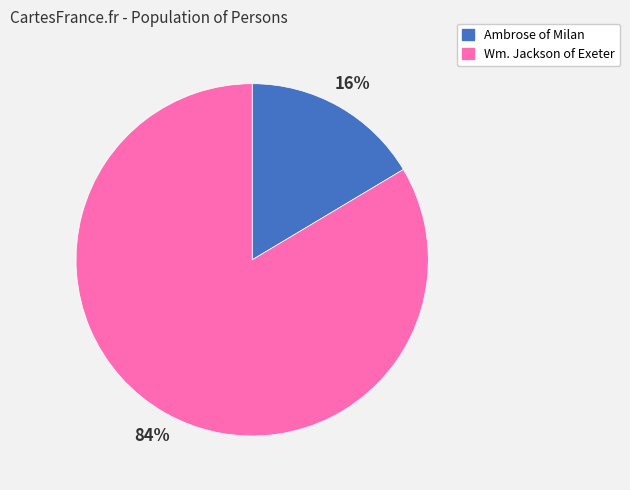

To the nearest percent, what is the average slice percentage?

50%